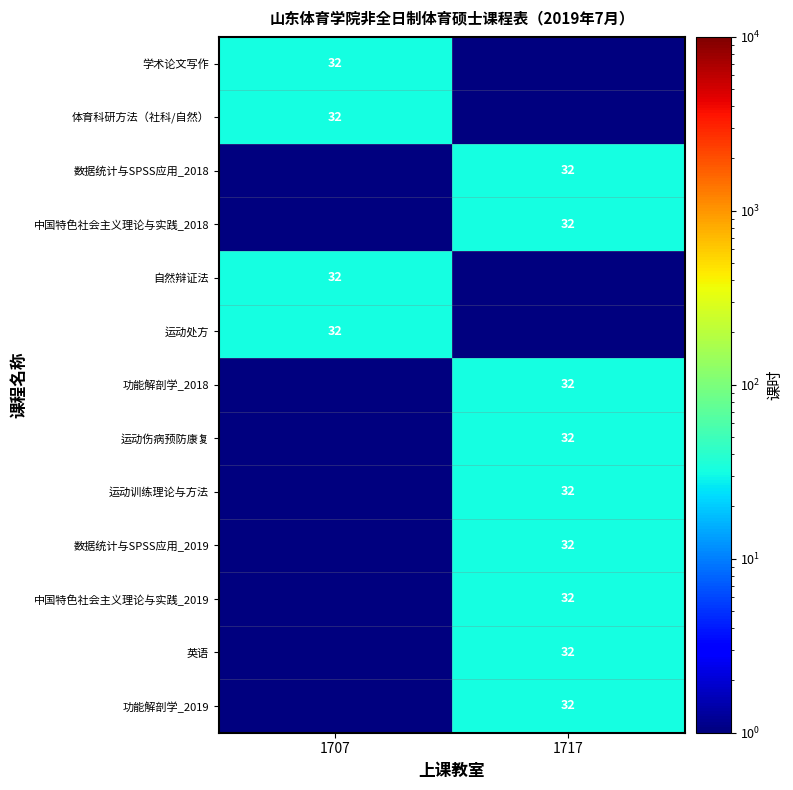

What is the total value across all series at 1707?

132.5